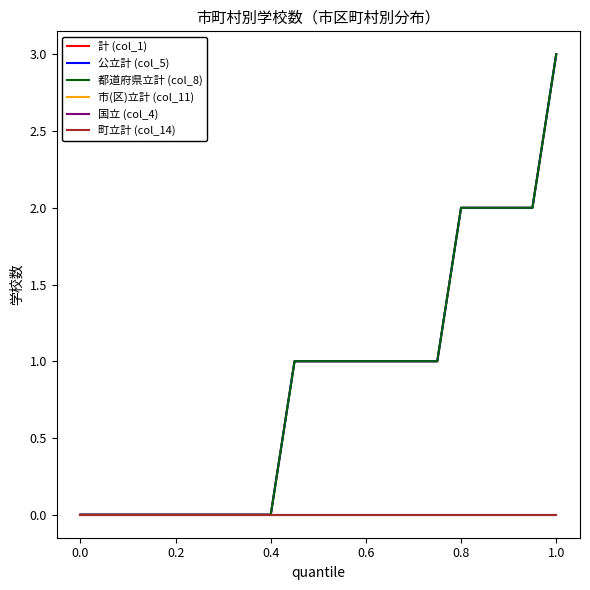

True or false: 町立計 (col_14) and 公立計 (col_5) cross at least once.

False